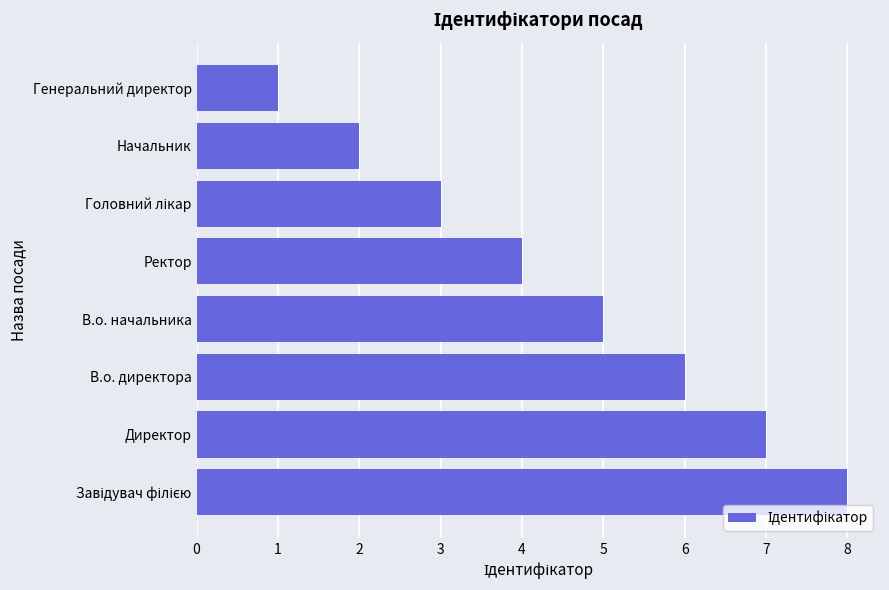

Reading bottom to top, transcribe all the data shown in this chart.

8	7	6	5	4	3	2	1